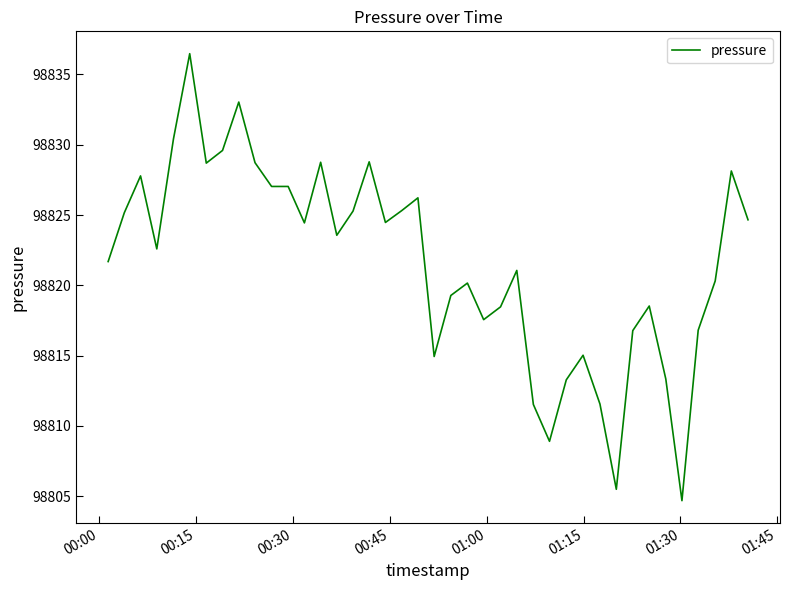

What is the difference between the maximum and minimum values?

31.8